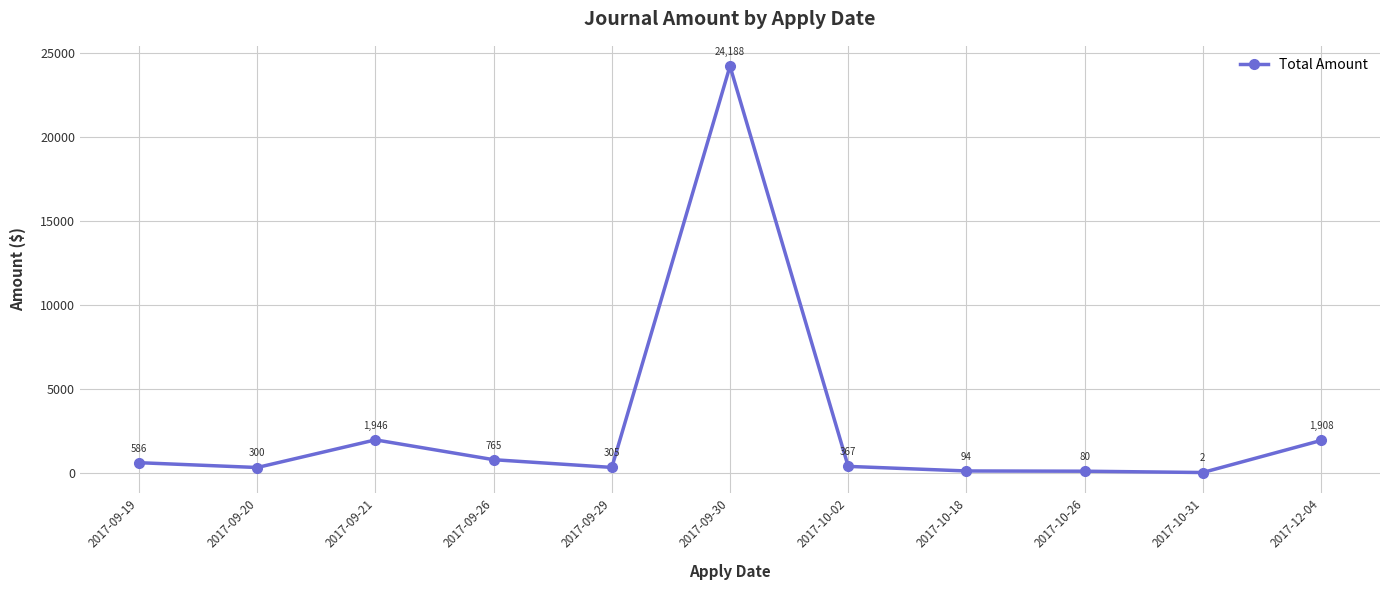

How many lines are shown in the chart?

1